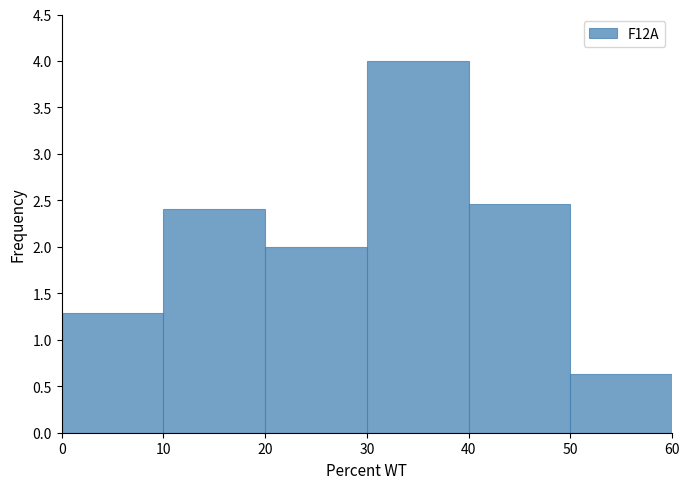

Over which range of the x-axis is the bar tallest?

30 to 40